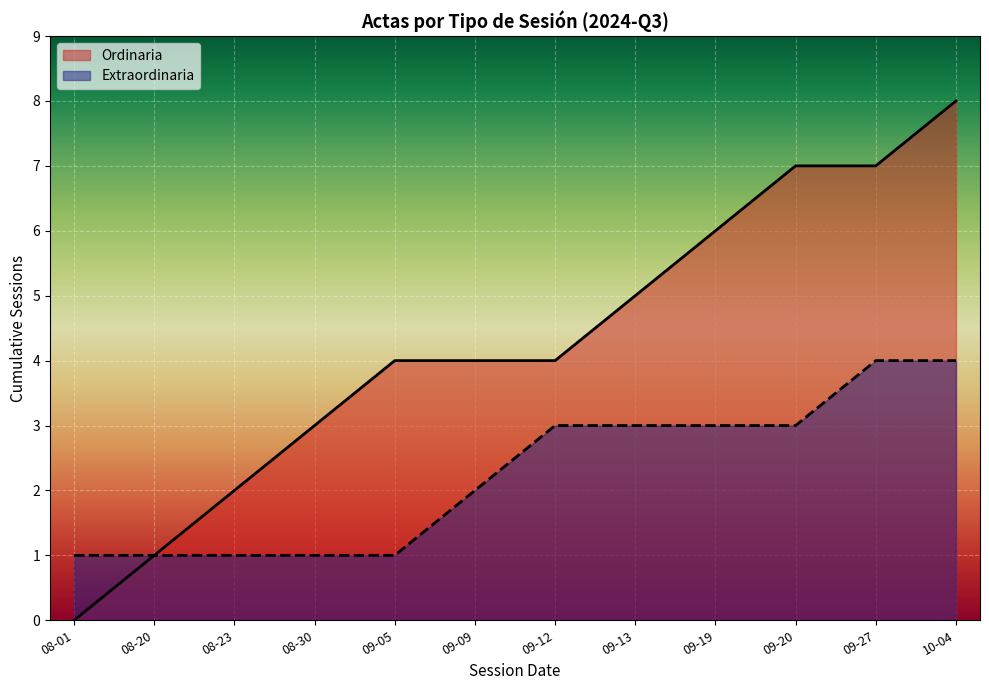

Where is Ordinaria nearest to the value 4?

2024-09-05